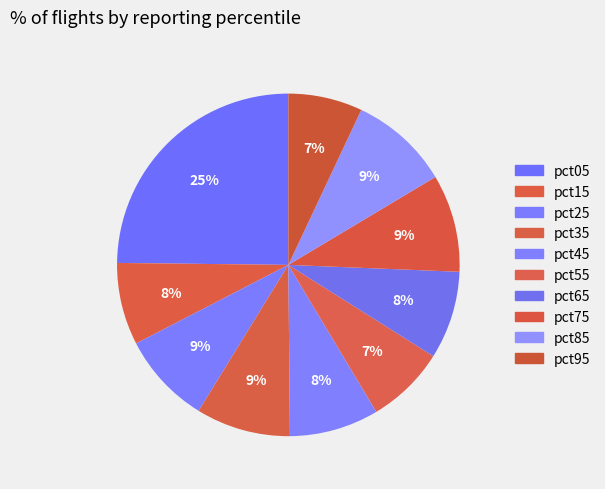

Rank the categories by value from highest to lowest.

pct05, pct85, pct75, pct35, pct25, pct45, pct65, pct15, pct55, pct95